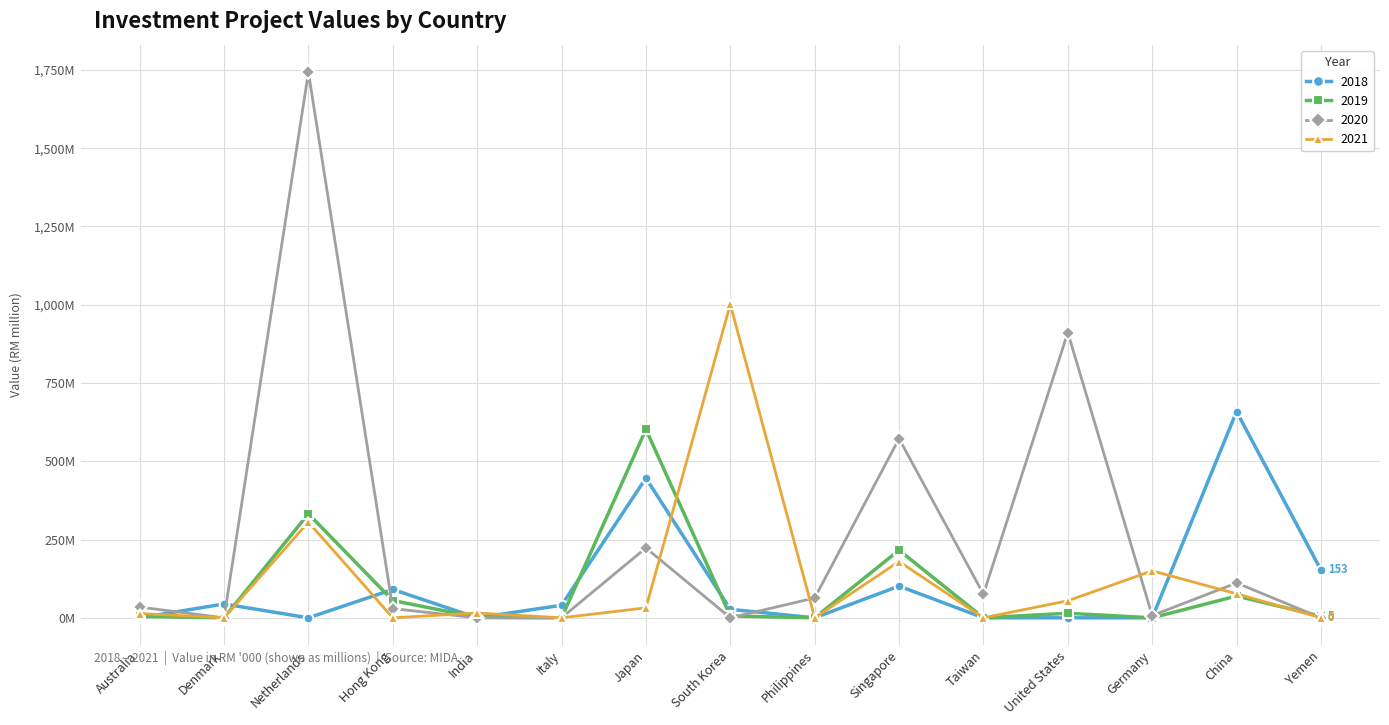

What are all the series names shown in the legend?

2018, 2019, 2020, 2021